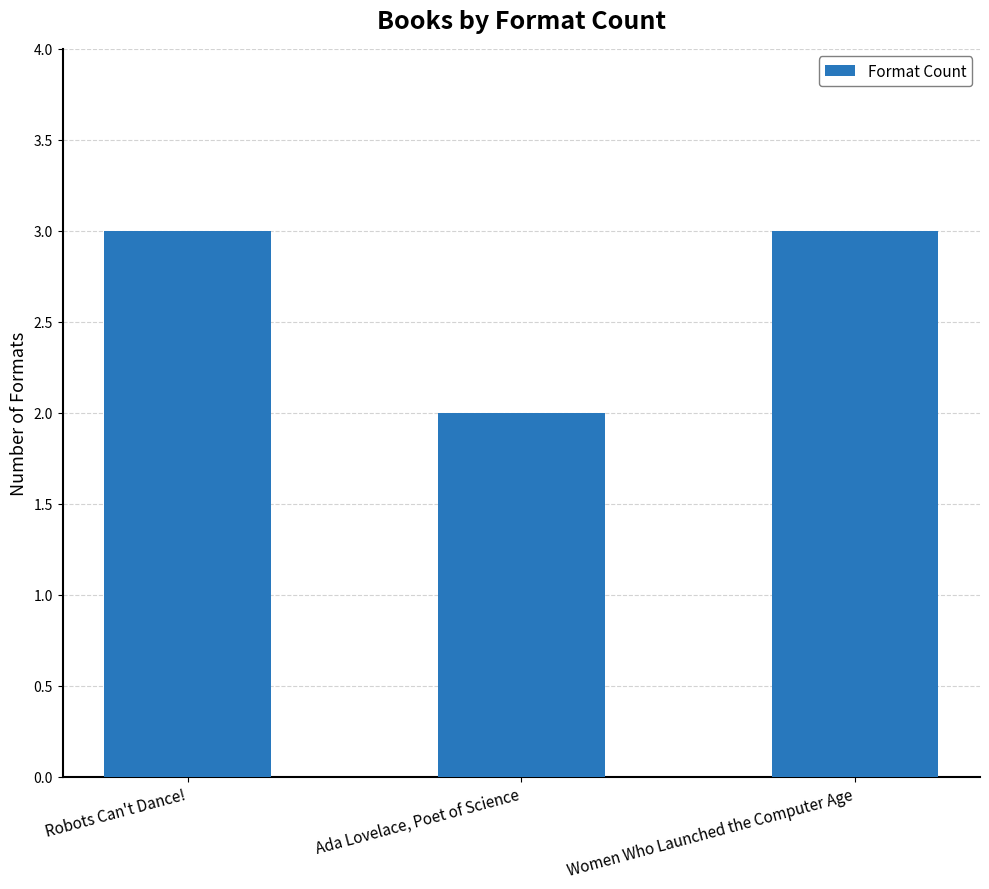

How many data points are less than 3?

1